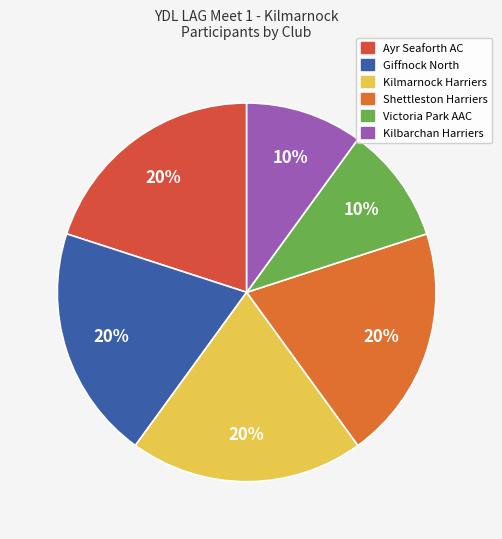

To the nearest percent, what portion does Giffnock North represent?

20%